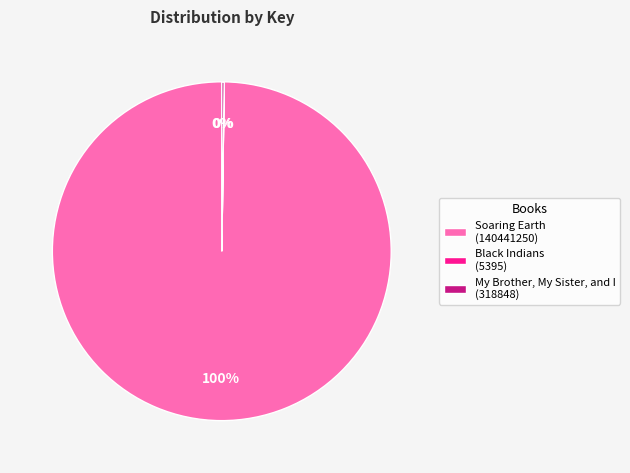

Does any single category account for the majority?

Yes